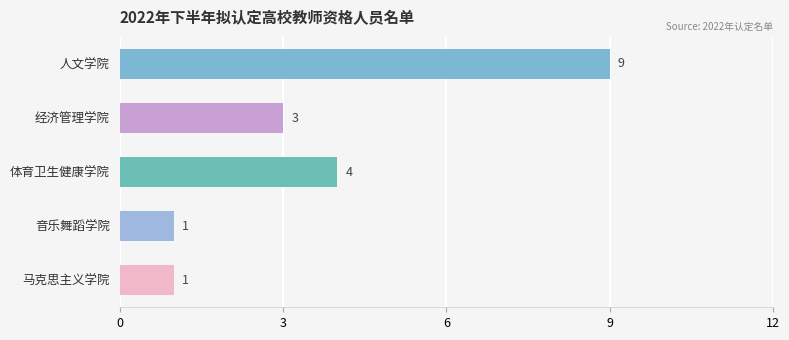

Which has a higher value, 人文学院 or 经济管理学院?

人文学院